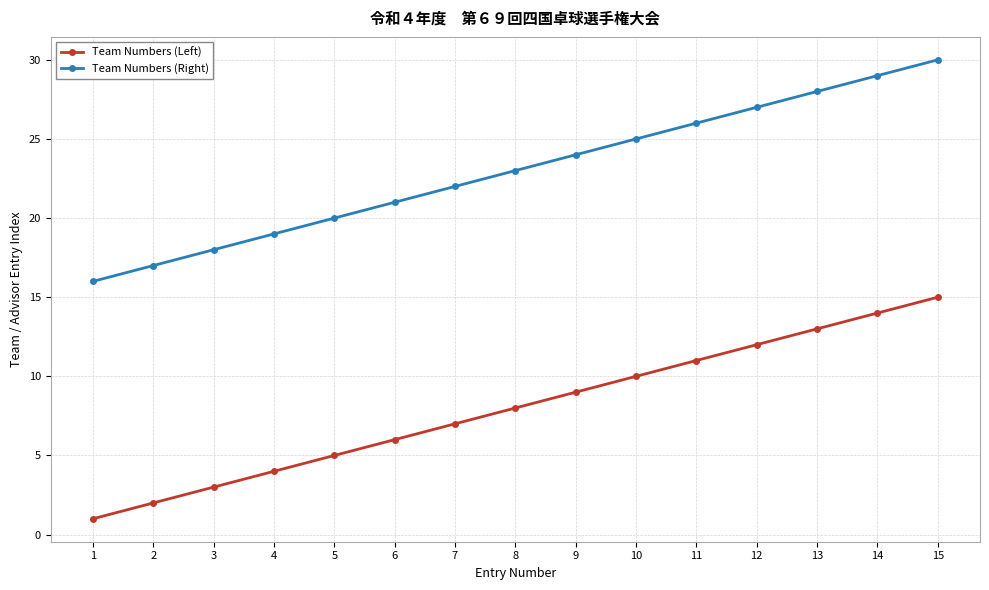

True or false: Team Numbers (Left) and Team Numbers (Right) cross at least once.

False